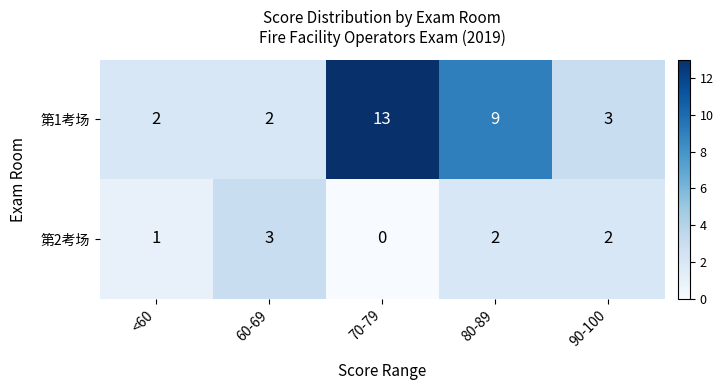

At which label is 第2考场 closest to 1?

<60